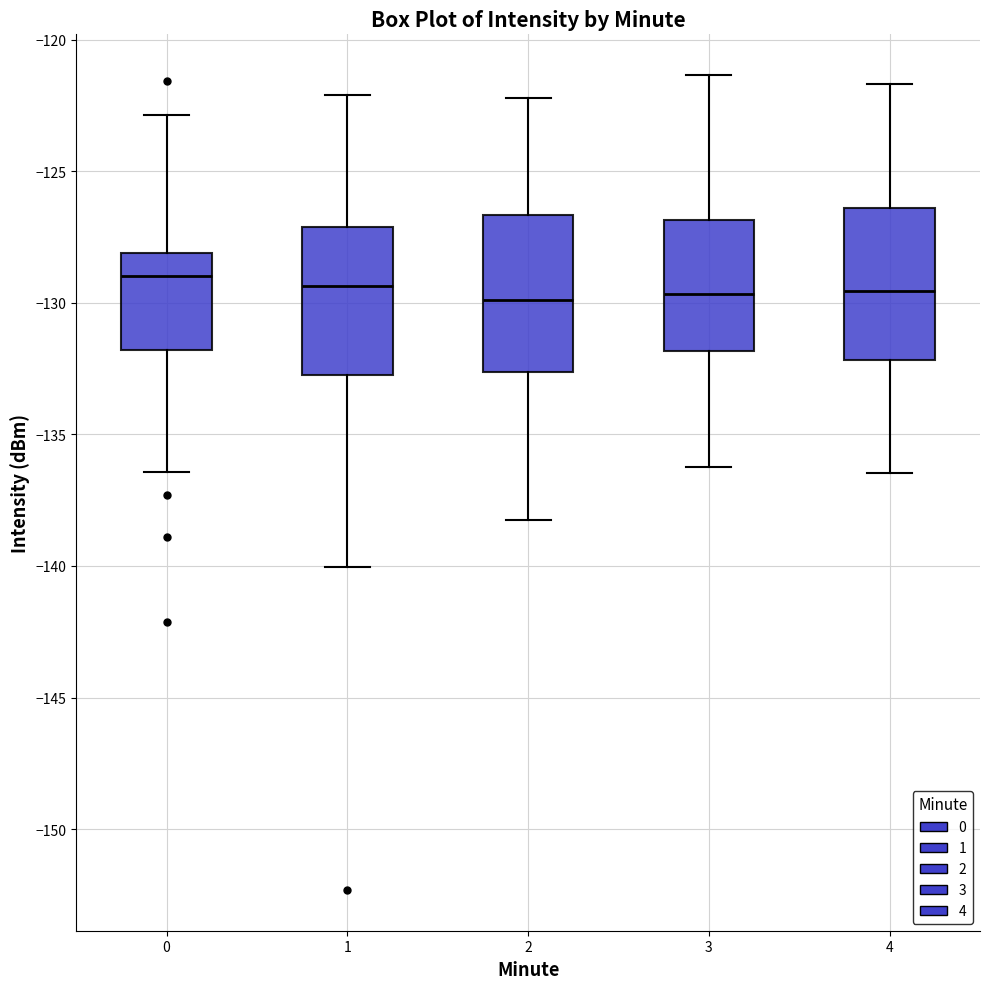

Reading left to right, read every box against the y-axis: the position of its median line, the range the box covers, and the ends of its whiskers. The values are not printed on the chart, so give them approximately, as read against the axis.

0: median -129.0, box -132.0 to -128.0, whiskers -136.5 to -123.0
1: median -129.5, box -132.5 to -127.0, whiskers -140.0 to -122.0
2: median -130.0, box -132.5 to -126.5, whiskers -138.0 to -122.0
3: median -129.5, box -132.0 to -127.0, whiskers -136.0 to -121.5
4: median -129.5, box -132.0 to -126.5, whiskers -136.5 to -121.5